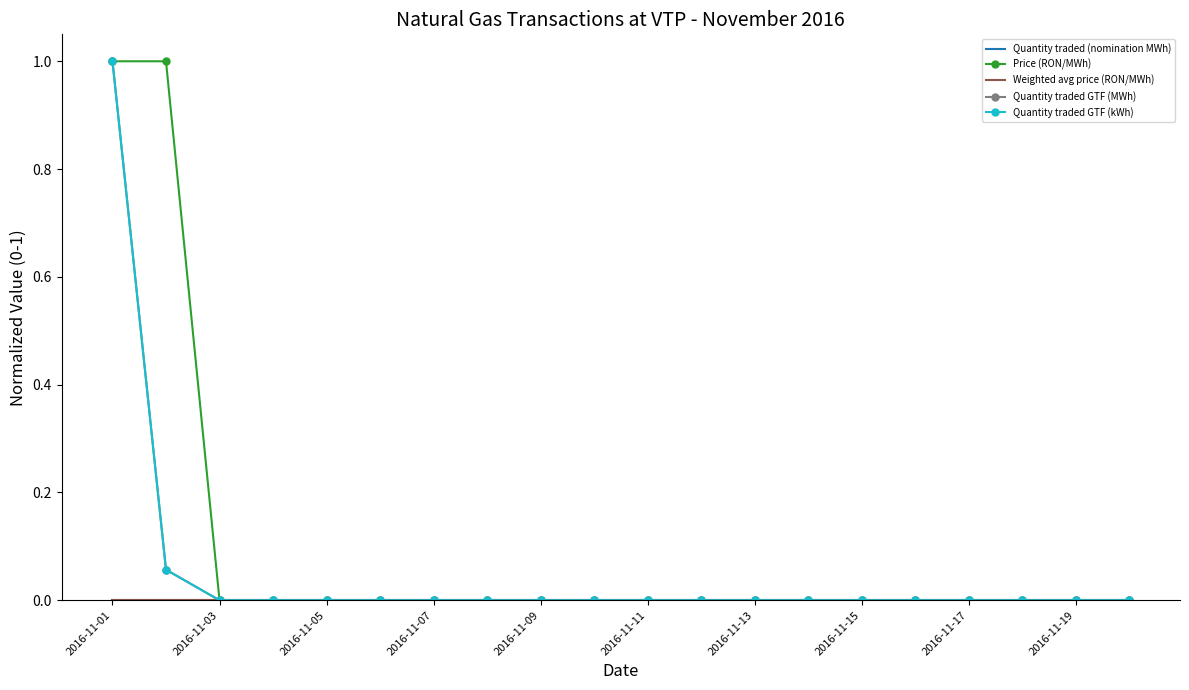

At which label does Quantity traded (nomination MWh) reach its minimum?

2016-11-01